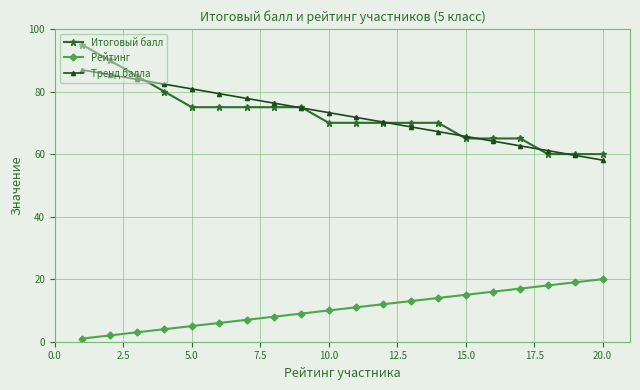

True or false: Тренд балла and Рейтинг cross at least once.

False